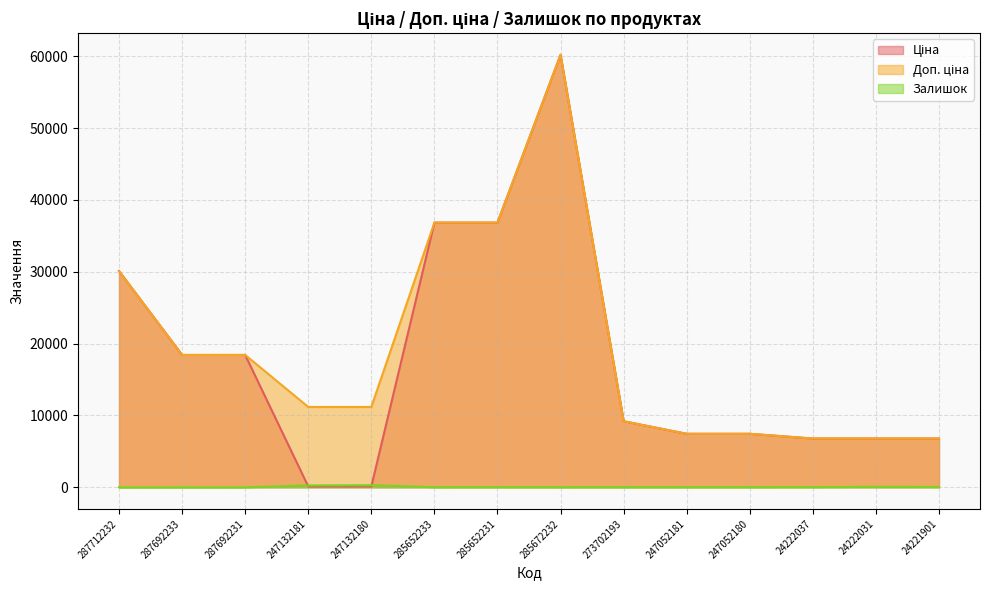

Is the value of Залишок at 287692233 greater than the value of Ціна at 285672232?

No